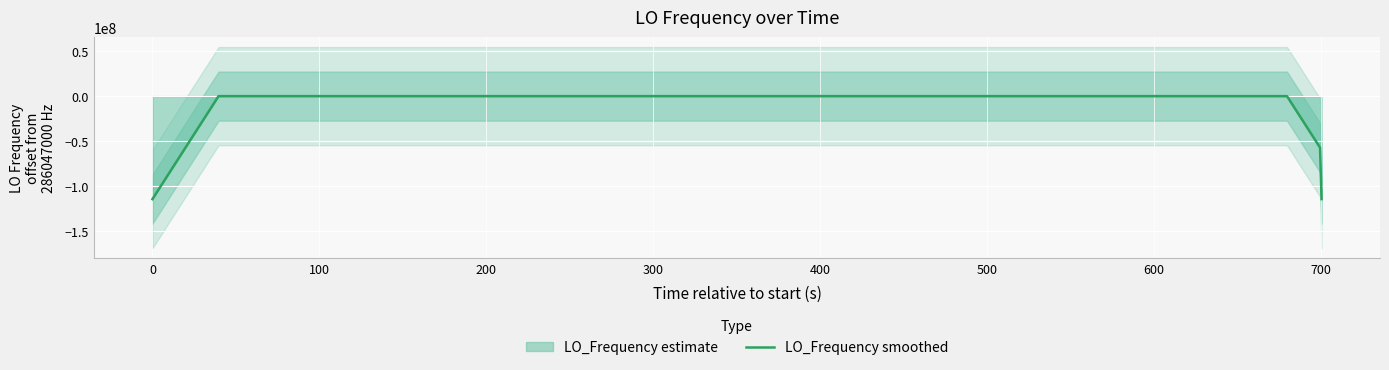

Does the chart display data point markers on the line(s)?

No